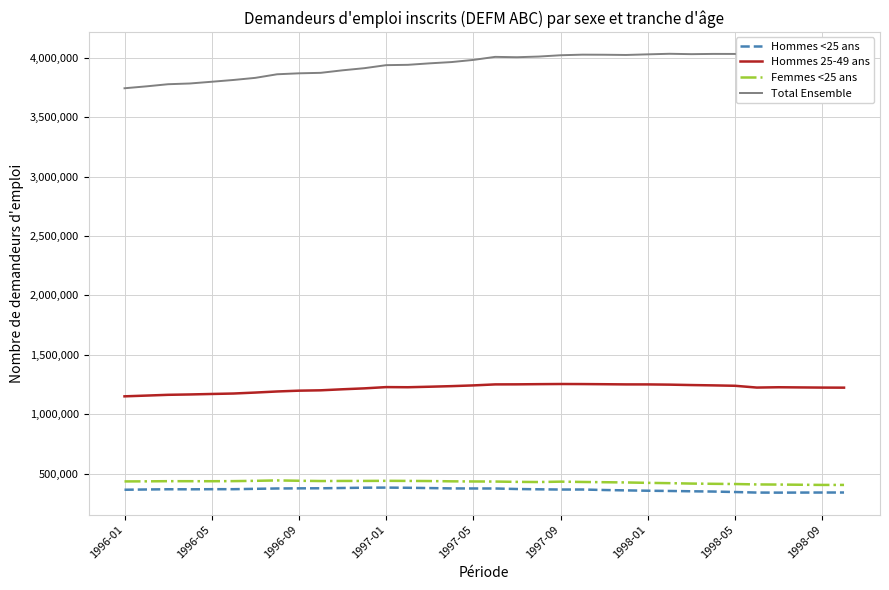

Which series has the widest spread of values?

Total Ensemble